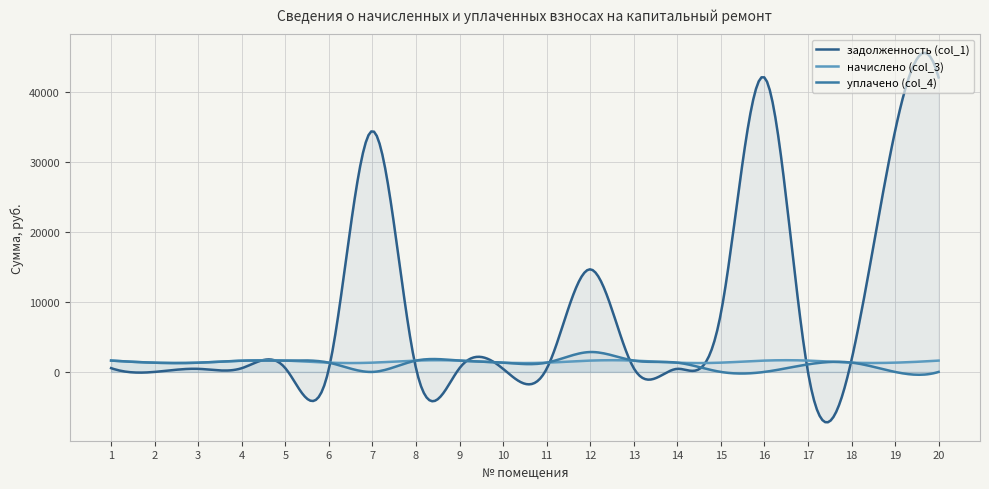

At how many categories does at least one series exceed 27448?

46